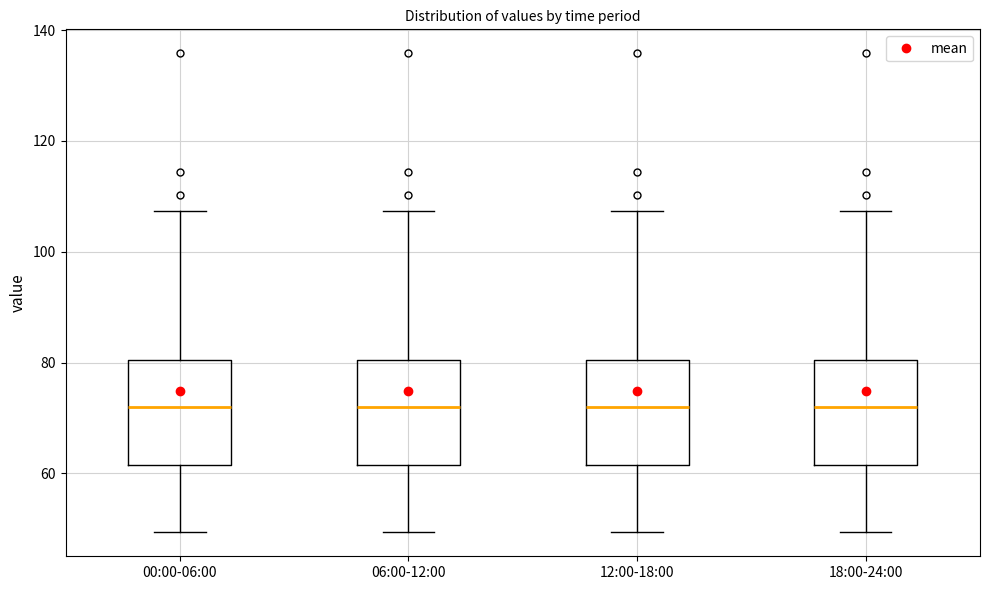

Reading left to right, read every box against the y-axis: the position of its median line, the range the box covers, and the ends of its whiskers. The values are not printed on the chart, so give them approximately, as read against the axis.

00:00-06:00: median 72, box 62 to 80, whiskers 50 to 108
06:00-12:00: median 72, box 62 to 80, whiskers 50 to 108
12:00-18:00: median 72, box 62 to 80, whiskers 50 to 108
18:00-24:00: median 72, box 62 to 80, whiskers 50 to 108